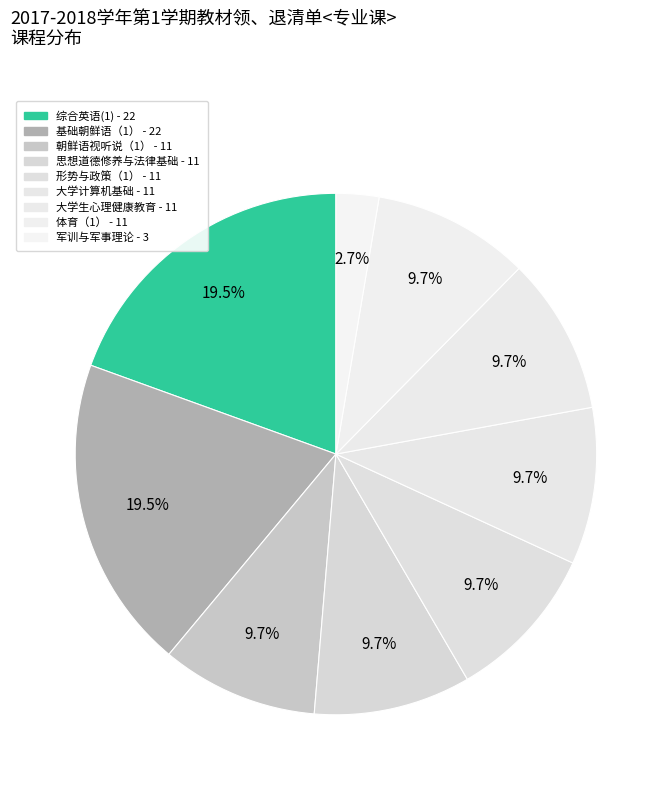

Count the number of slices in the pie.

9